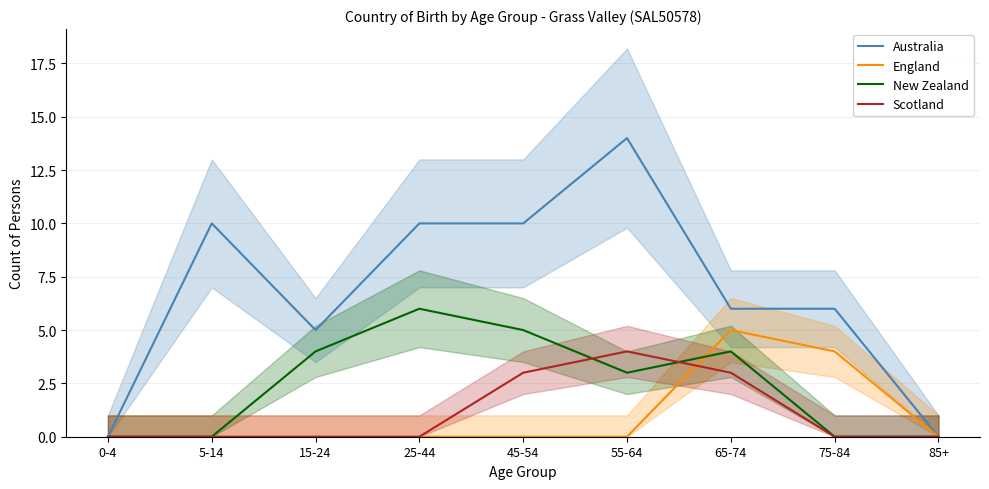

How many lines are shown in the chart?

4